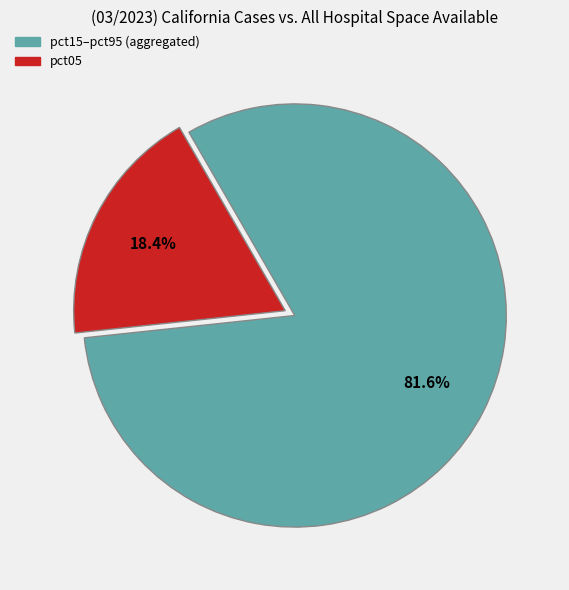

Is there any slice that represents more than half of the pie?

Yes